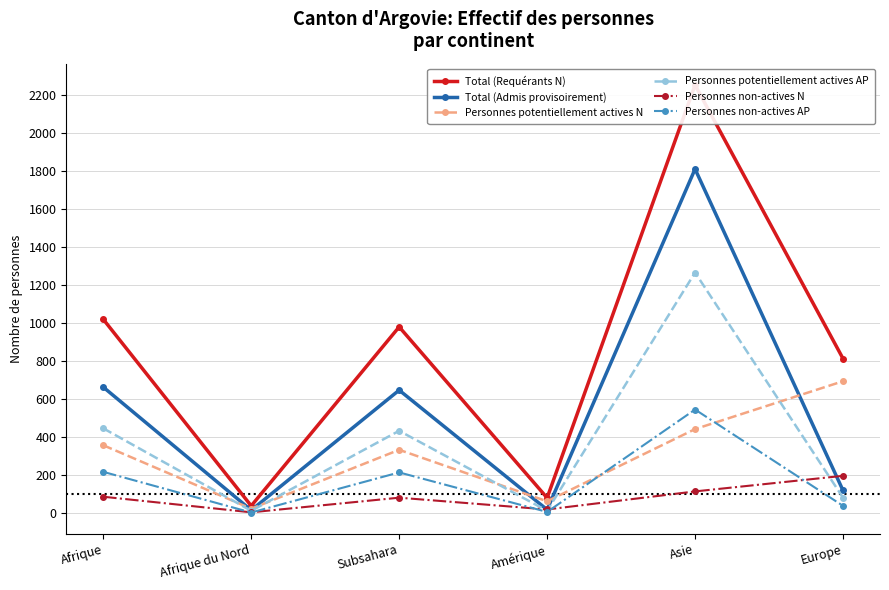

How many lines are shown in the chart?

6